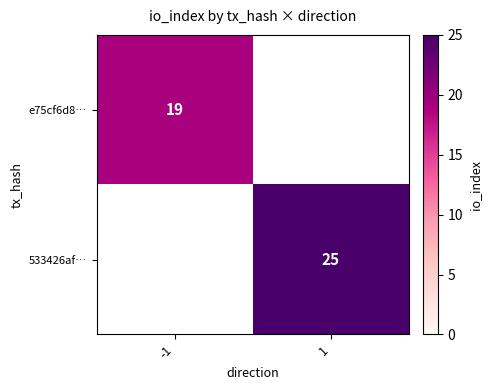

The 533426af… series shows 37 at 1. True or false?

False